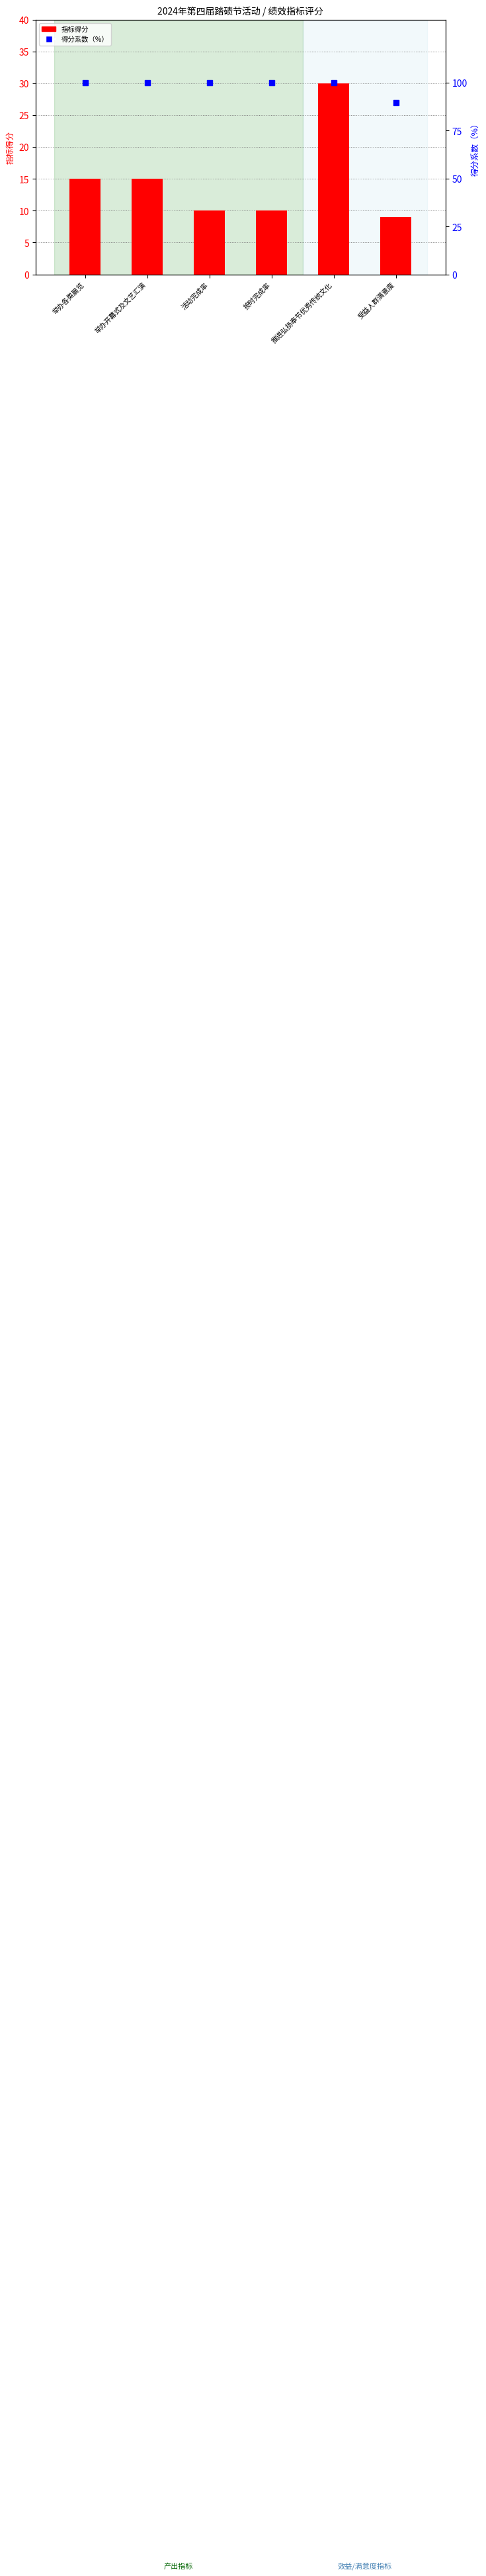

At how many categories does at least one series exceed 97?

5